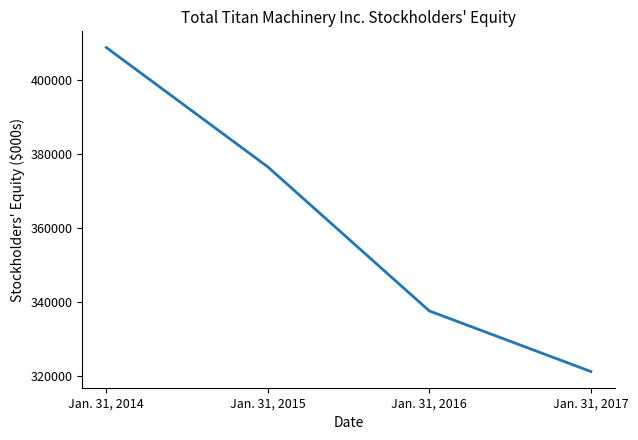

Reading left to right, transcribe all the data shown in this chart.

Jan. 31, 2014=408771	Jan. 31, 2015=376499	Jan. 31, 2016=337556	Jan. 31, 2017=321179